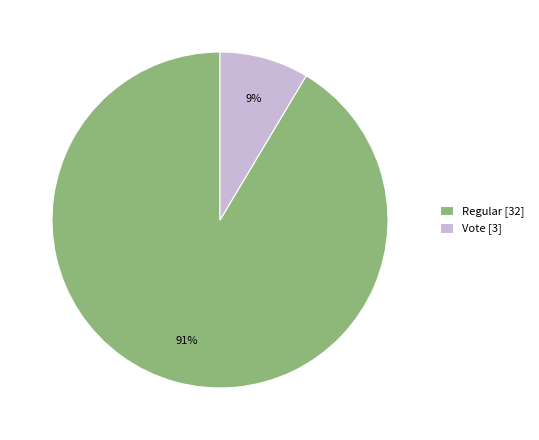

What percentage is the Regular slice, to the nearest percent?

91%